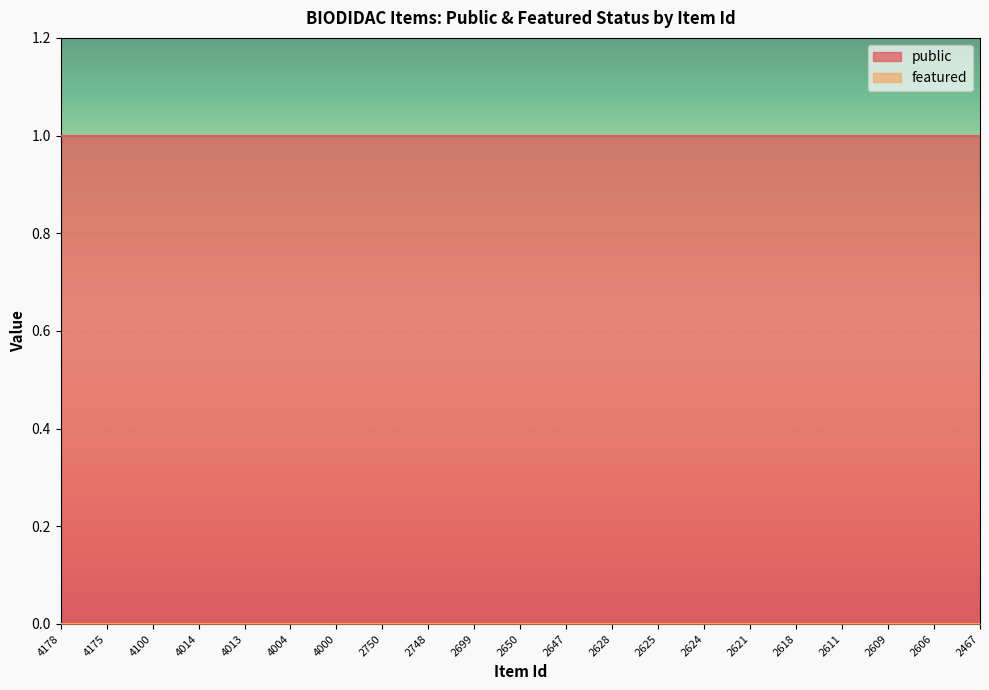

Reading left to right, list all the values displayed in this chart.

public: 4178=1	4175=1	4100=1	4014=1	4013=1	4004=1	4000=1	2750=1	2748=1	2699=1	2650=1	2647=1	2628=1	2625=1	2624=1	2621=1	2618=1	2611=1	2609=1	2606=1	2467=1
featured: 4178=0	4175=0	4100=0	4014=0	4013=0	4004=0	4000=0	2750=0	2748=0	2699=0	2650=0	2647=0	2628=0	2625=0	2624=0	2621=0	2618=0	2611=0	2609=0	2606=0	2467=0